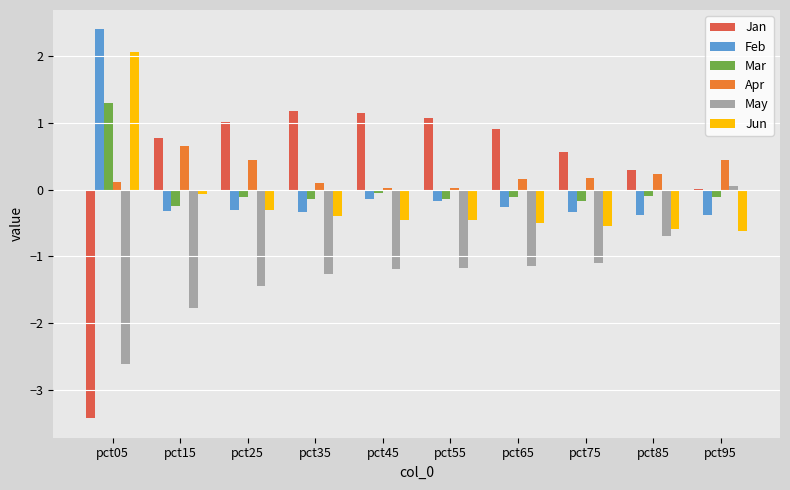

What is the maximum value for Feb?

2.4